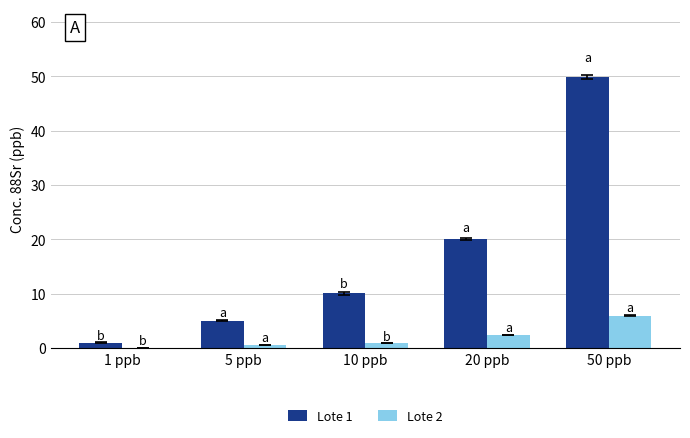

Is it true that Lote 1 equals 14.9 at 10 ppb?

False